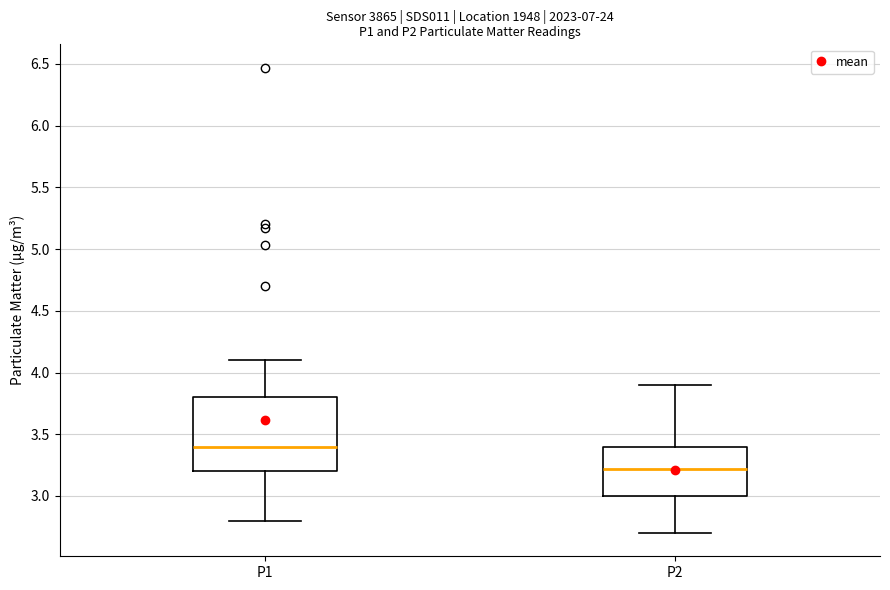

Where is the upper edge of the box for P2 on the y-axis? The values are not printed on the chart, so give them approximately, as read against the axis.

3.4